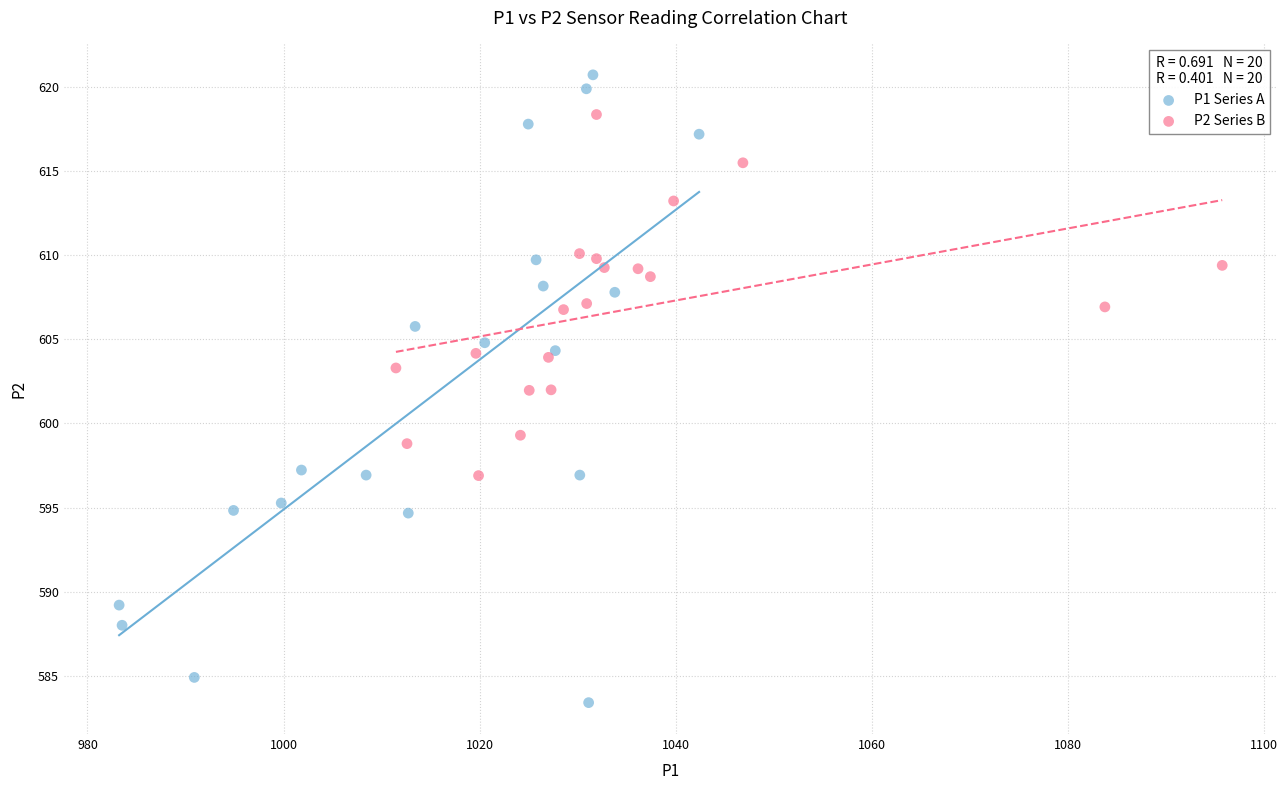

Which series contains the highest Y value?

P1 Series A